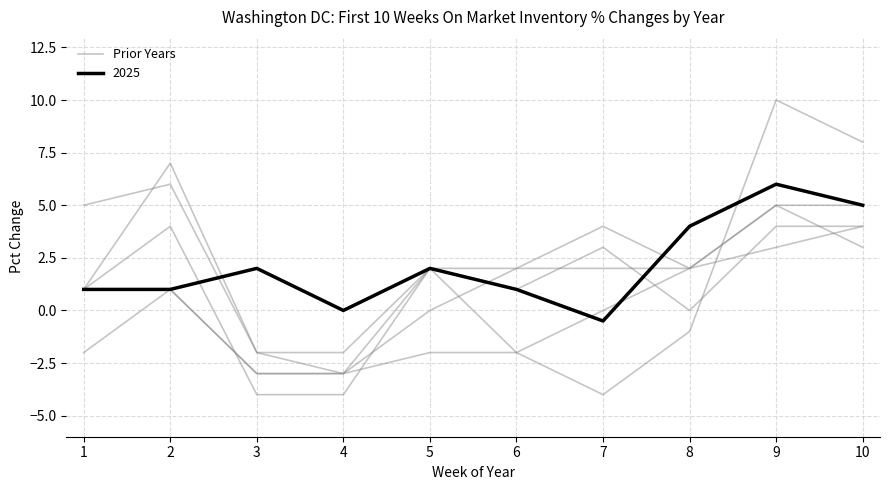

What is the value of the 9th point from the left?

5